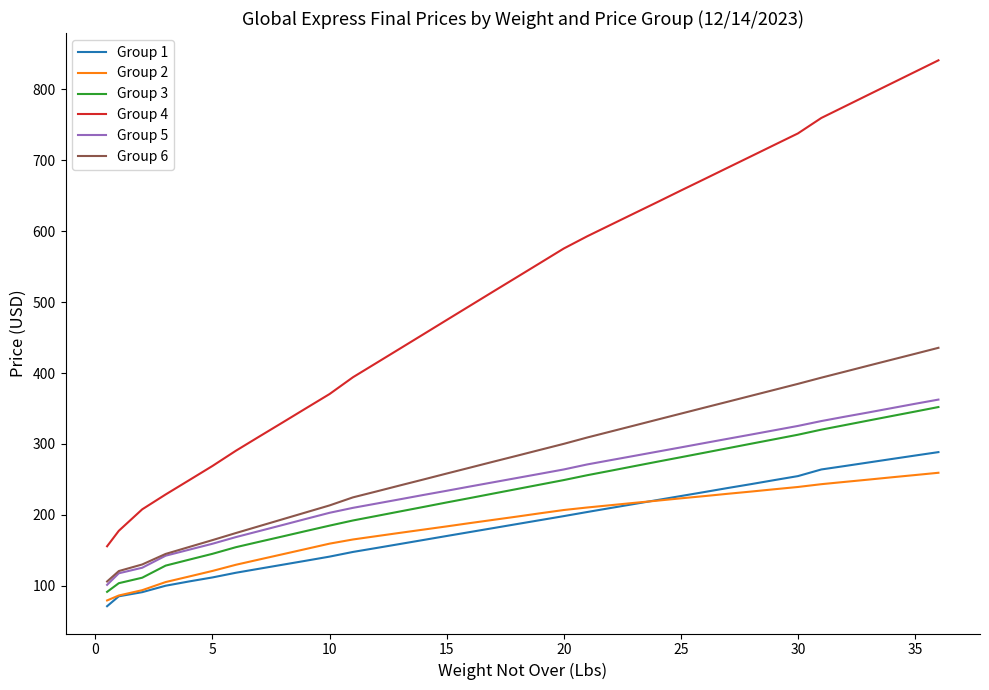

Which series has the widest spread of values?

Group 4